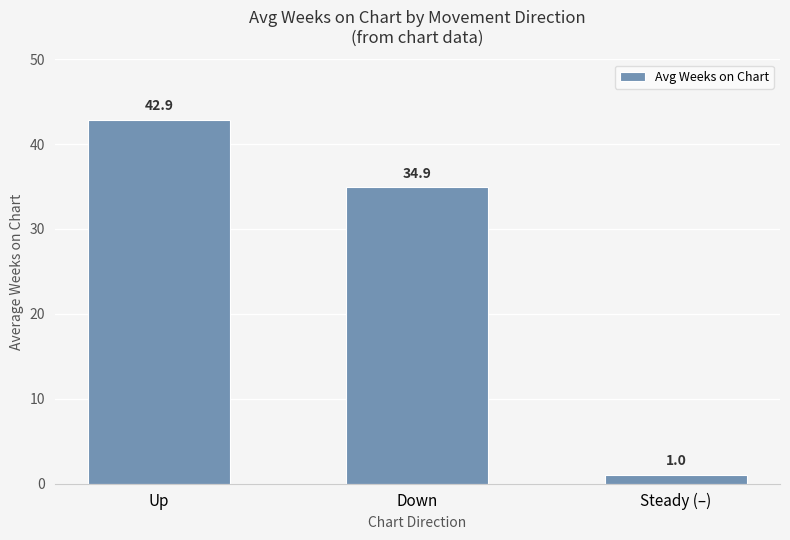

Reading right to left, extract all data points from this chart.

1.0	34.9	42.9